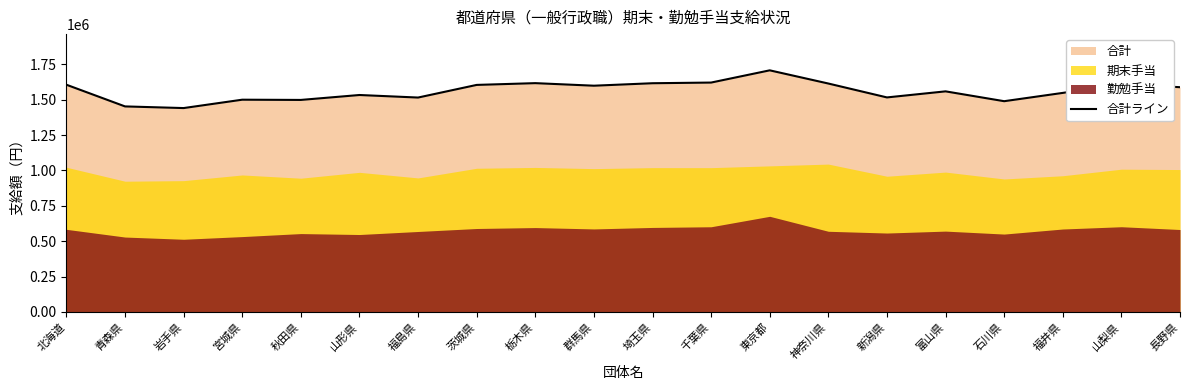

What is the average value?

1562605